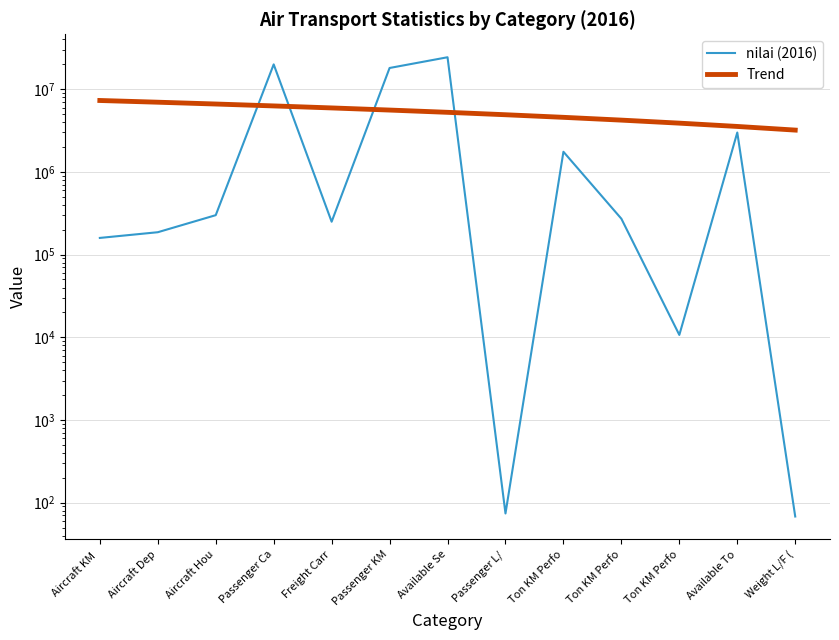

Does the chart display data point markers on the line(s)?

No